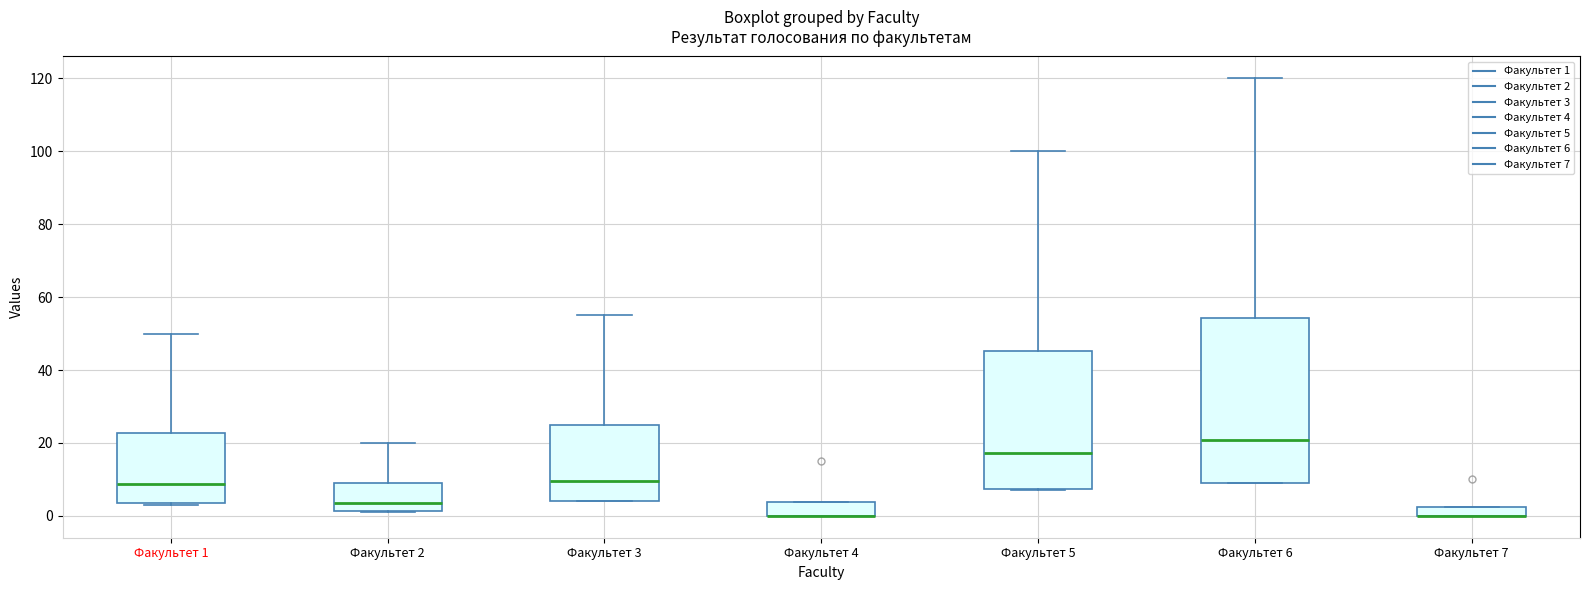

Where does the upper whisker of the box for Факультет 3 end on the y-axis? The values are not printed on the chart, so give them approximately, as read against the axis.

56